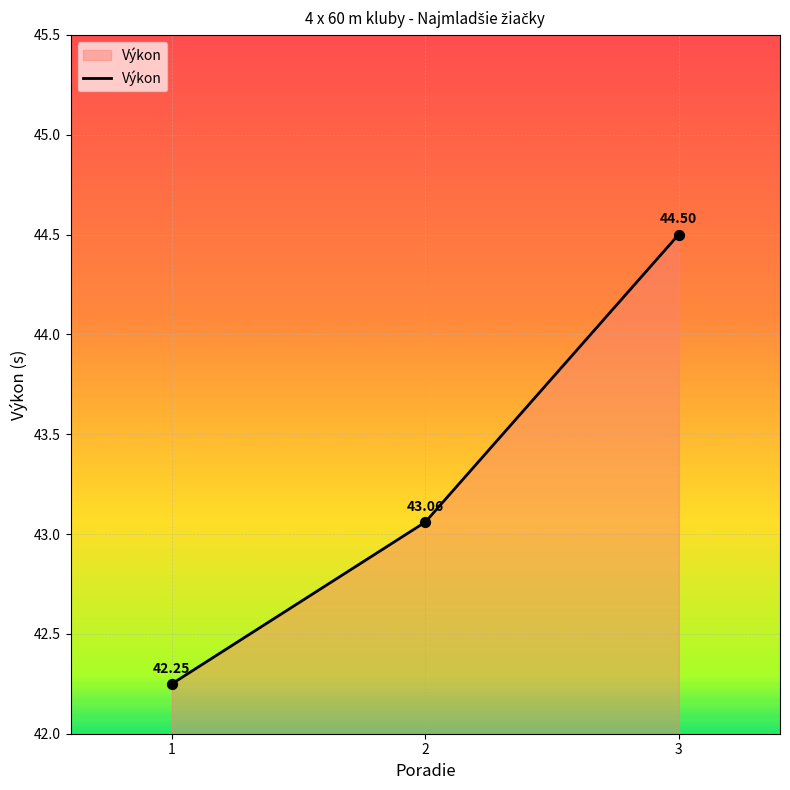

Which has a higher value, 2 or 1?

2